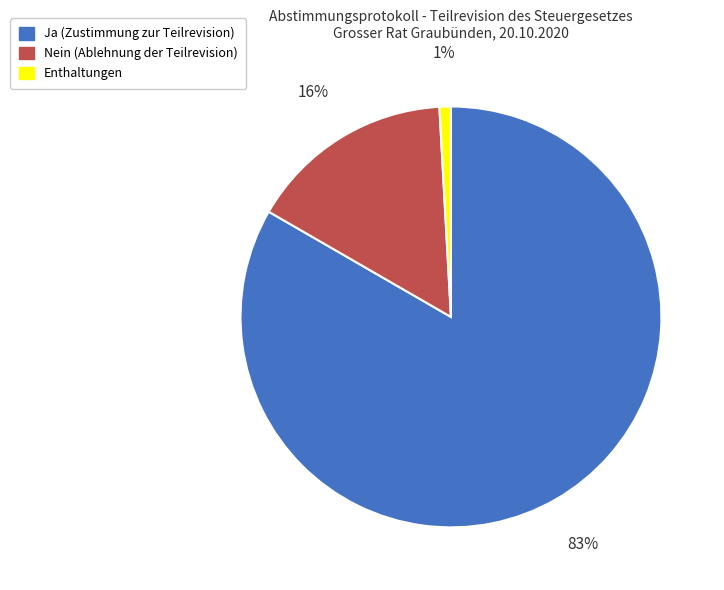

How many slices are in this pie chart?

3